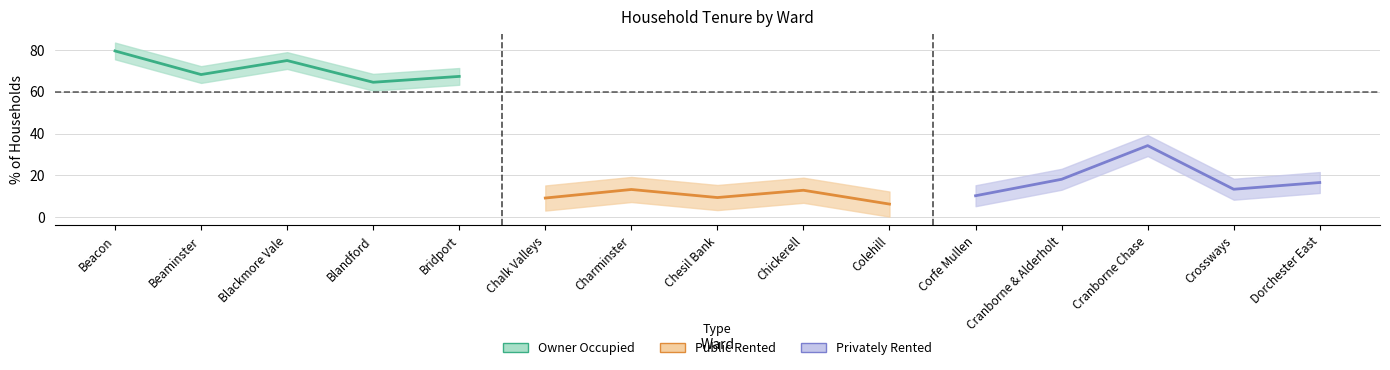

Which series has the widest spread of values?

Privately Rented